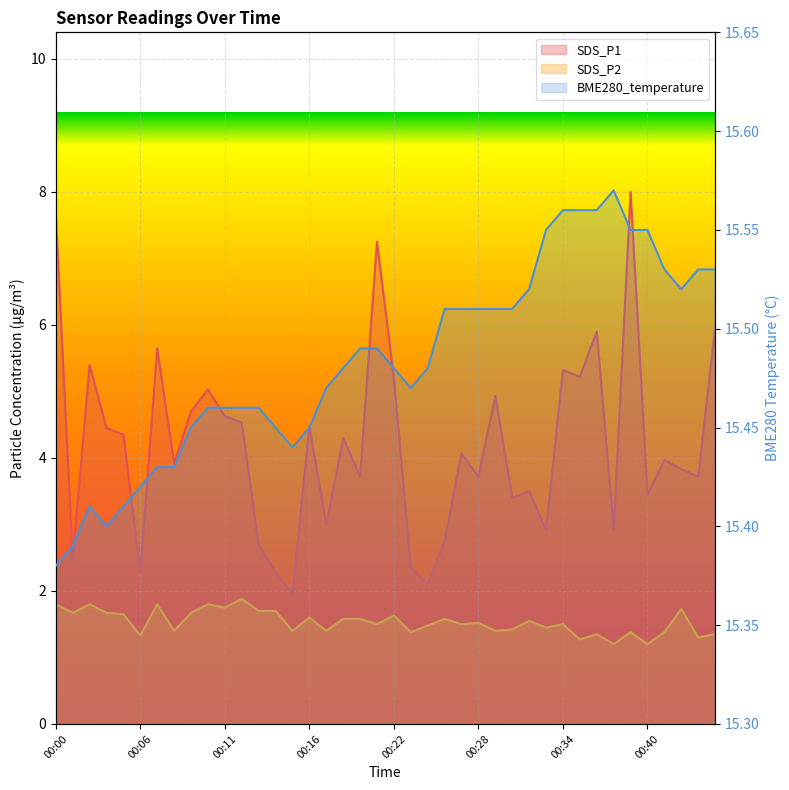

Which has a higher value, 00:07 or 00:16?

00:07